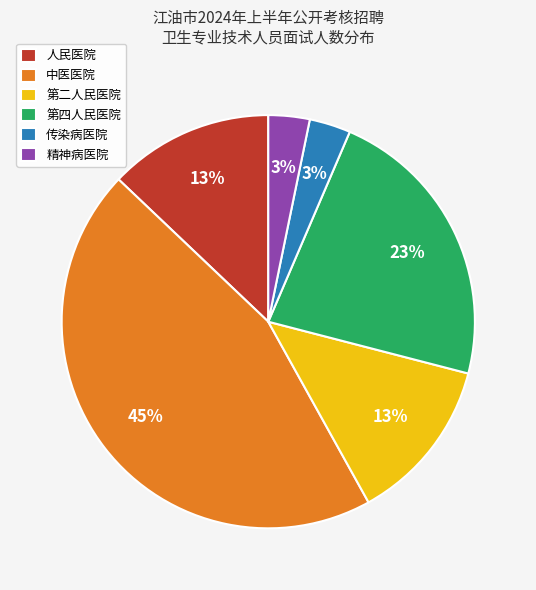

What is the largest slice in the pie chart?

中医医院